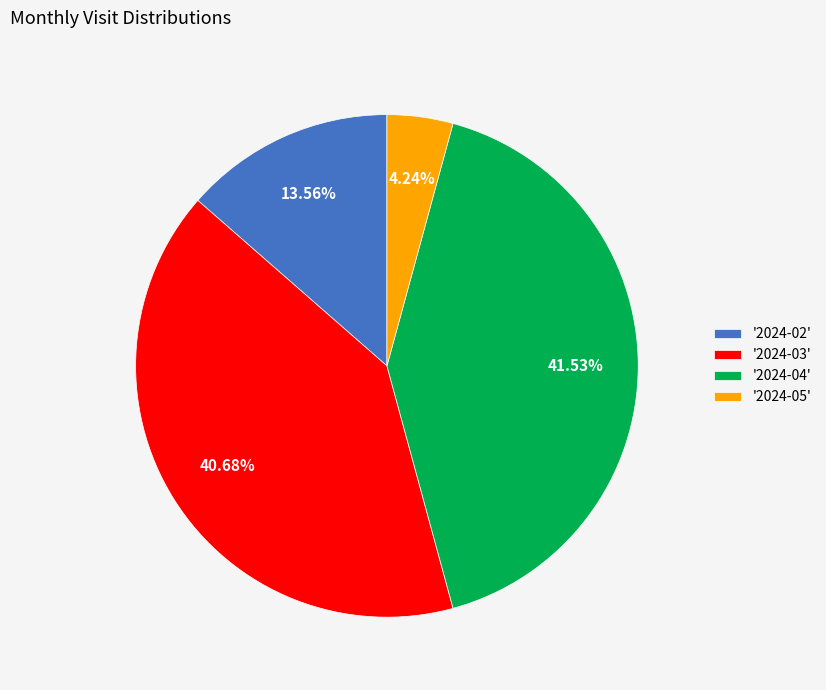

Approximately how many times larger is the value at '2024-05' compared to '2024-02'?

0.3